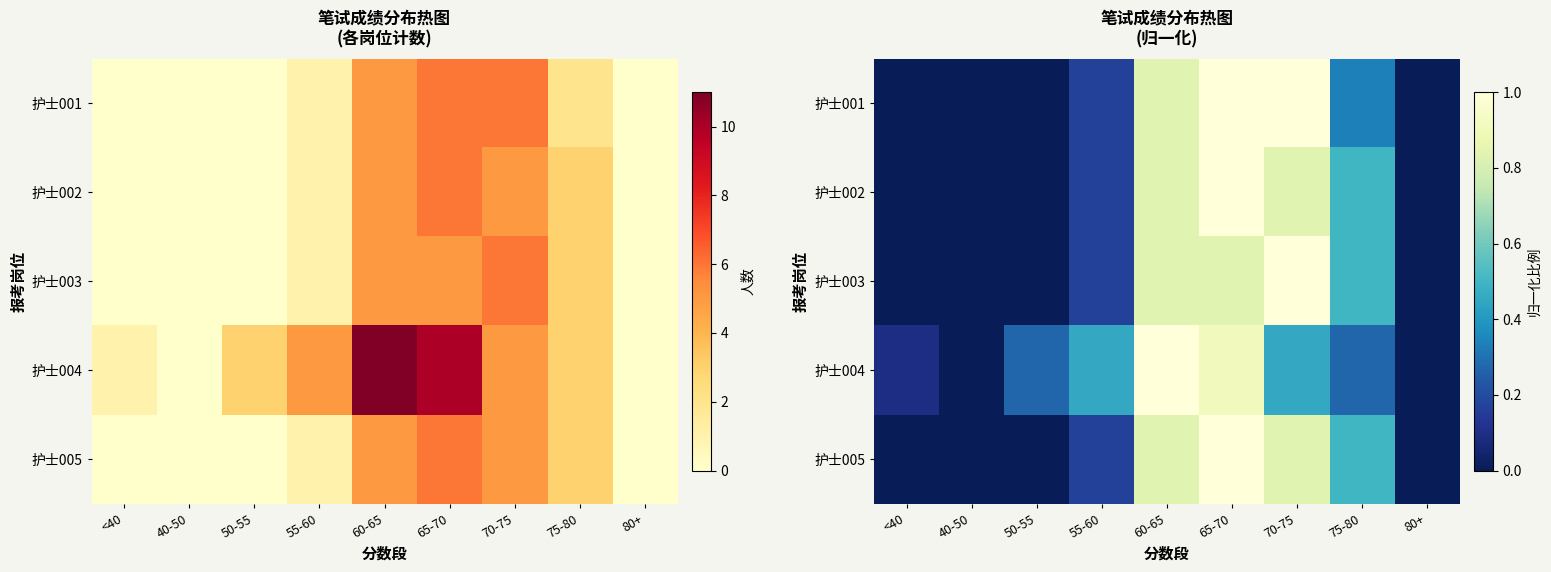

What is the difference between the second highest and minimum values in the 护士005 series?

0.8